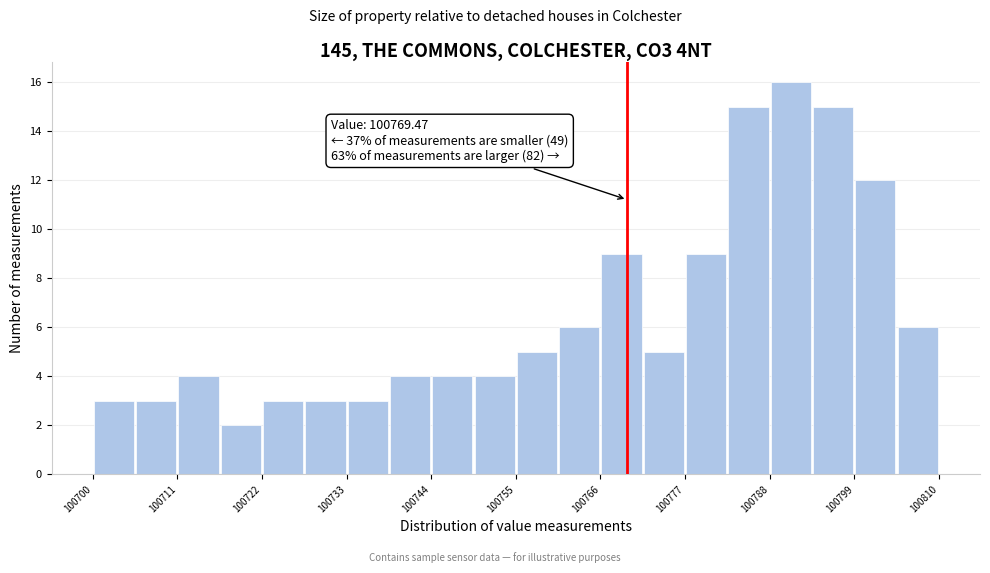

Around what value on the x-axis is the tallest bar? Give the approximate position of its centre, as read against the axis.

100790